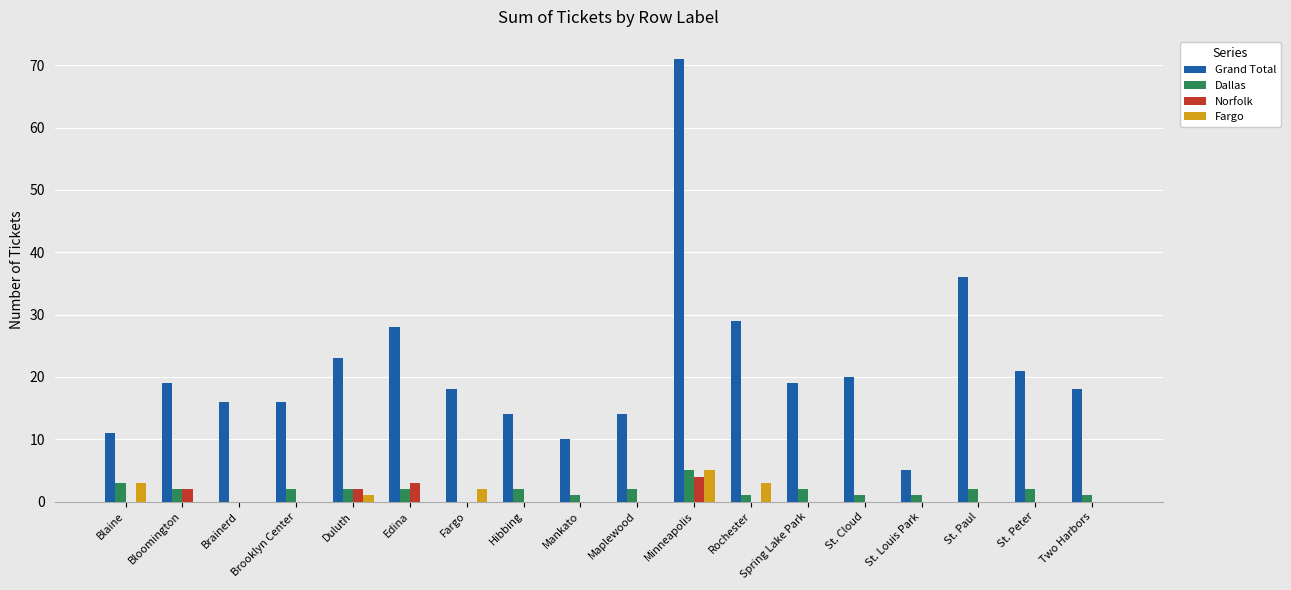

True or false: Norfolk has a value of 3 at Brainerd.

False